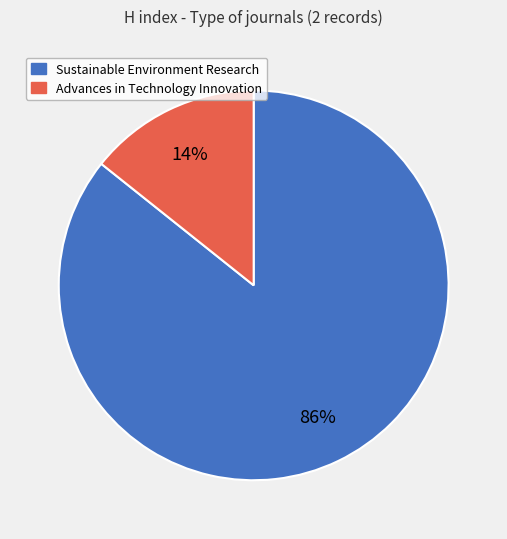

Which category has the biggest portion of the pie?

Sustainable Environment Research